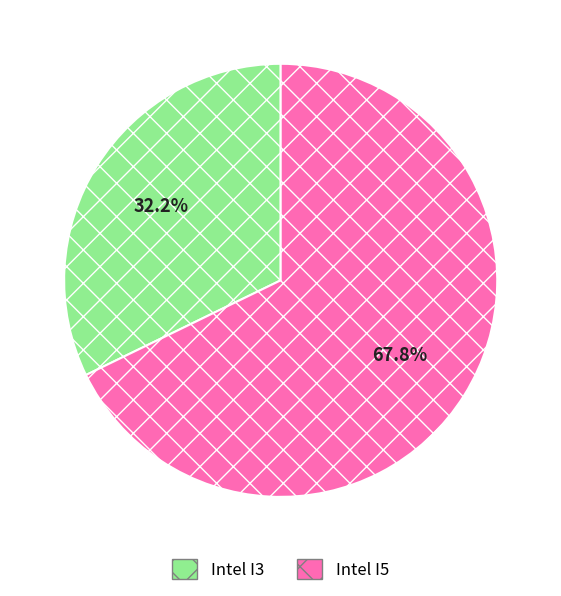

How many segments does this pie chart have?

2